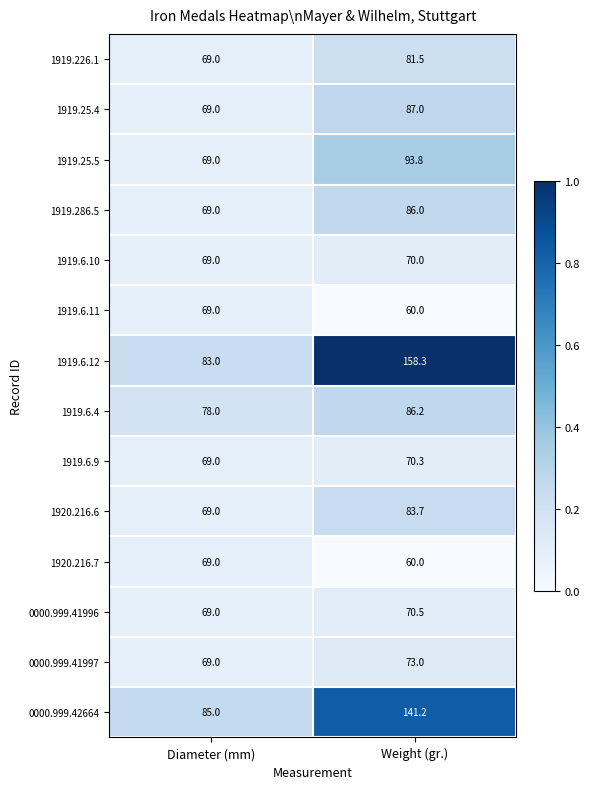

Reading right to left, what are all the values shown in this chart?

1919.226.1: 81.5	69.0
1919.25.4: 87.0	69.0
1919.25.5: 93.8	69.0
1919.286.5: 86.0	69.0
1919.6.10: 70.0	69.0
1919.6.11: 60.0	69.0
1919.6.12: 158.3	83.0
1919.6.4: 86.2	78.0
1919.6.9: 70.3	69.0
1920.216.6: 83.7	69.0
1920.216.7: 60.0	69.0
0000.999.41996: 70.5	69.0
0000.999.41997: 73.0	69.0
0000.999.42664: 141.2	85.0